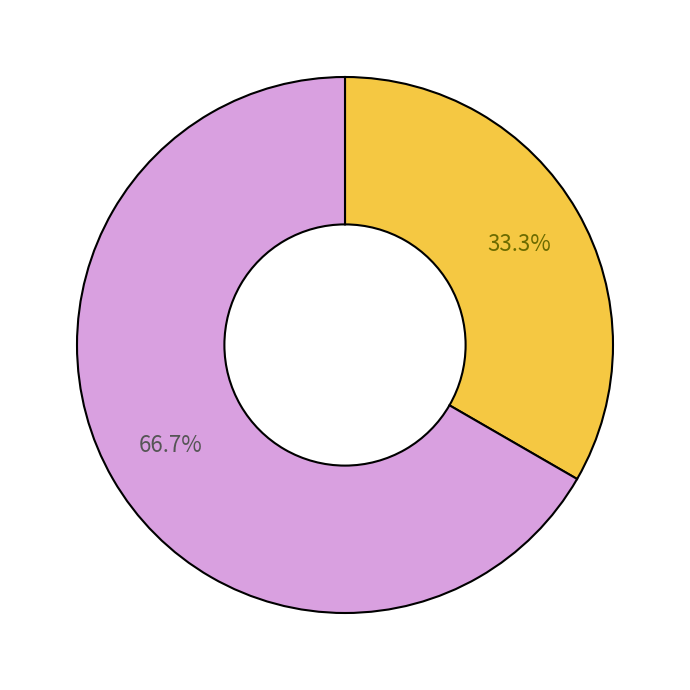

Does any single category account for the majority?

Yes